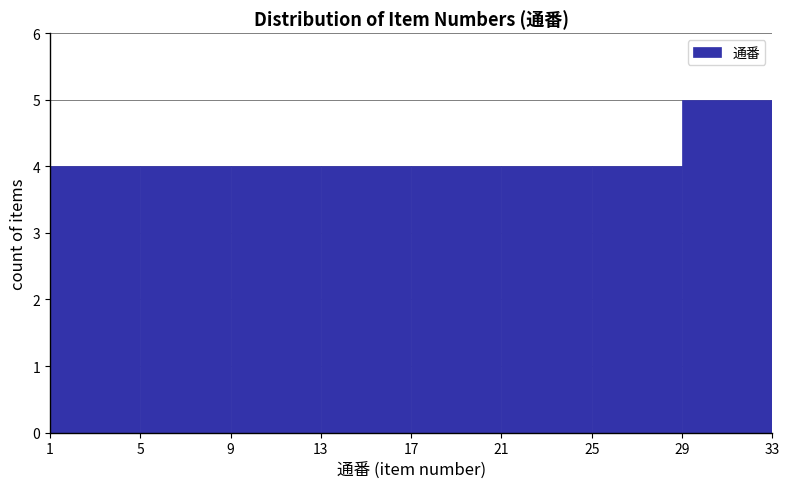

Which range on the x-axis has the tallest bar?

29 to 33